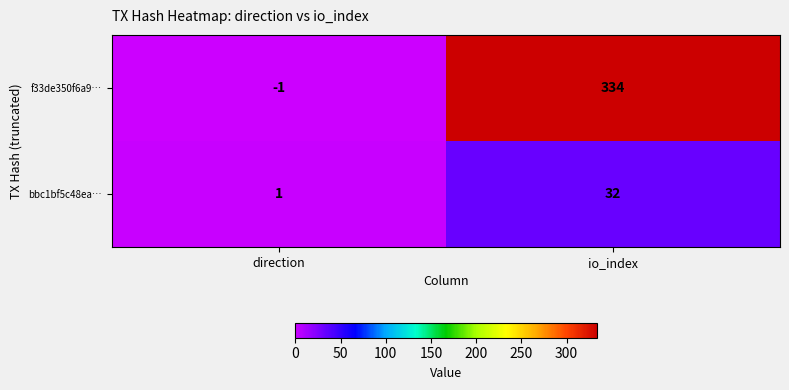

Reading left to right, list all the values displayed in this chart.

f33de350f6a9…: -1	334
bbc1bf5c48ea…: 1	32